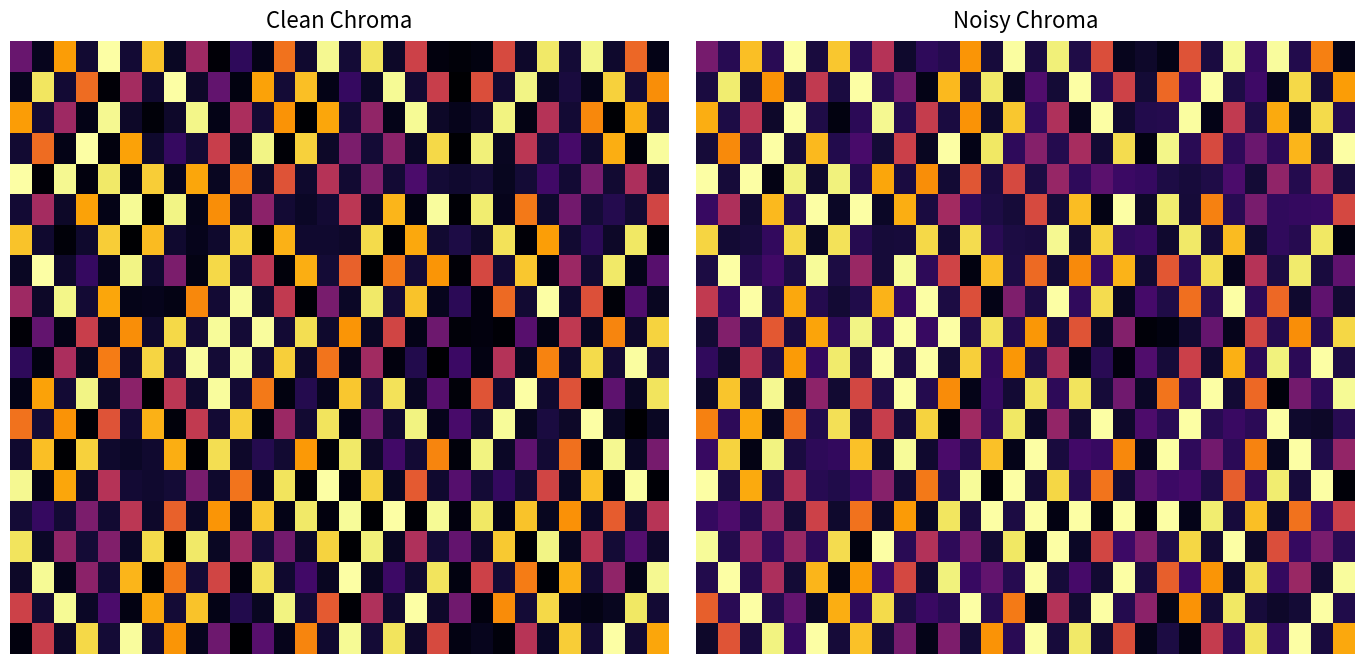

What is the spread (max minus min) of values at 21?

173.6